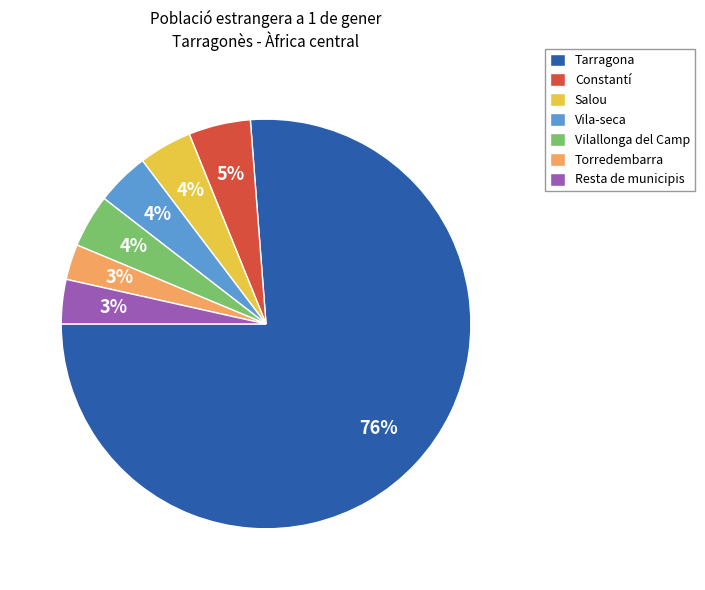

How many slices are in this pie chart?

7